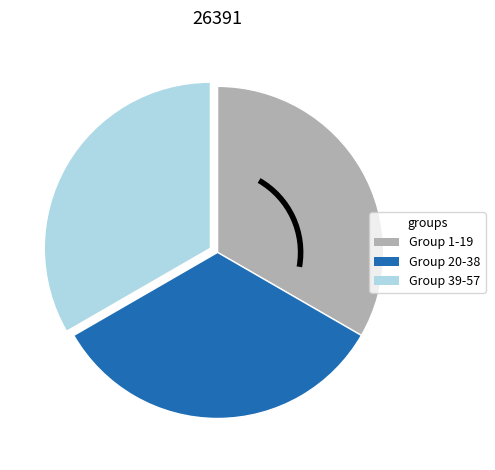

Does any single category account for the majority?

No